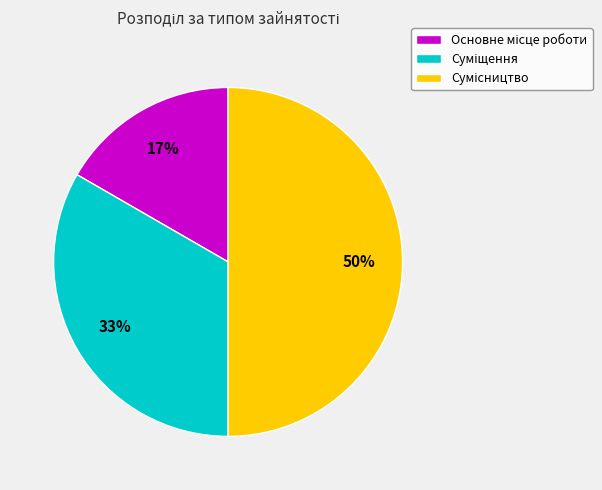

To the nearest percent, what is the average slice percentage?

33%